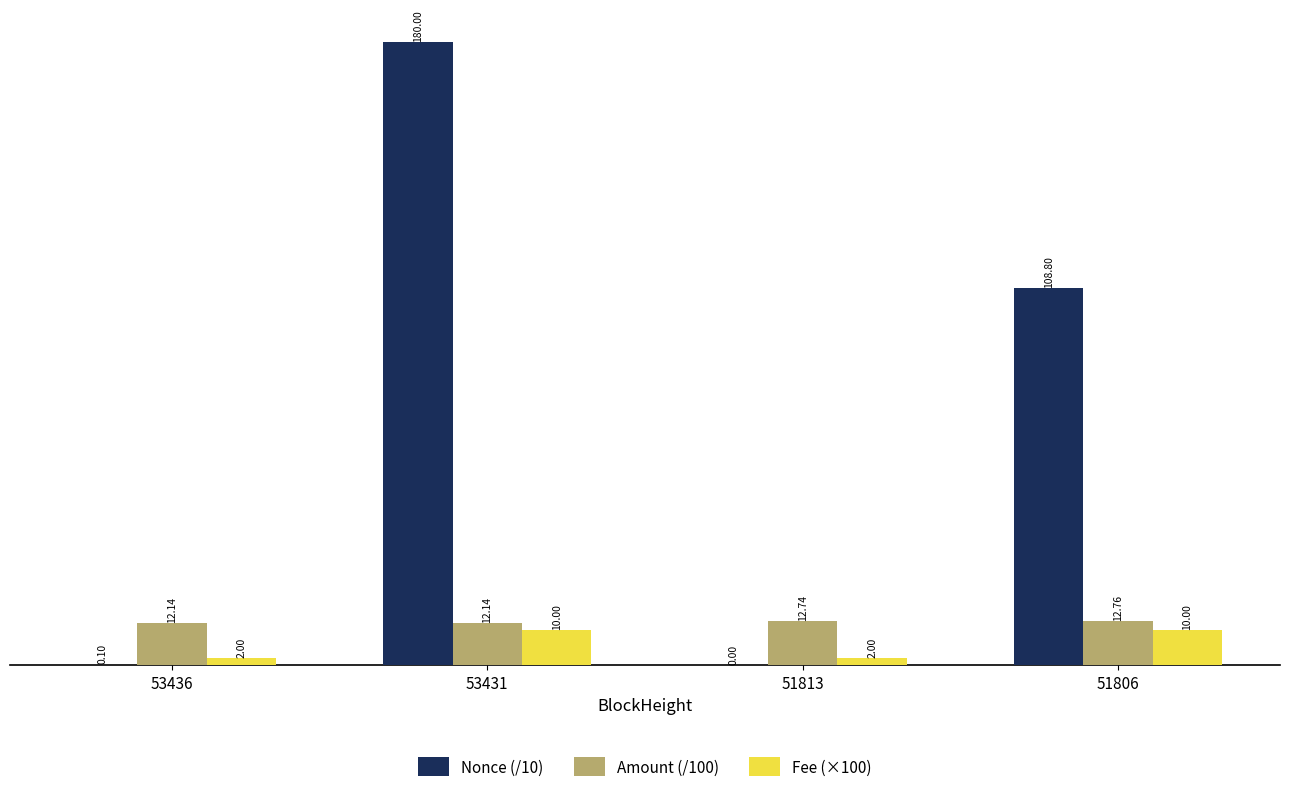

Where is Amount (/100) nearest to the value 12?

53436